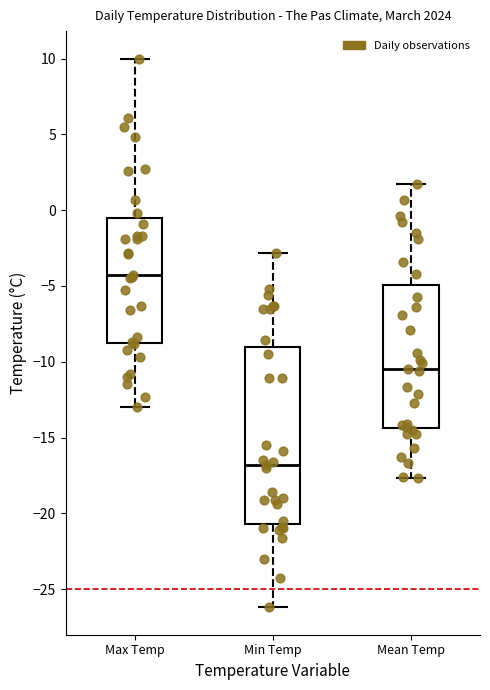

Which box has the highest median line?

Max Temp